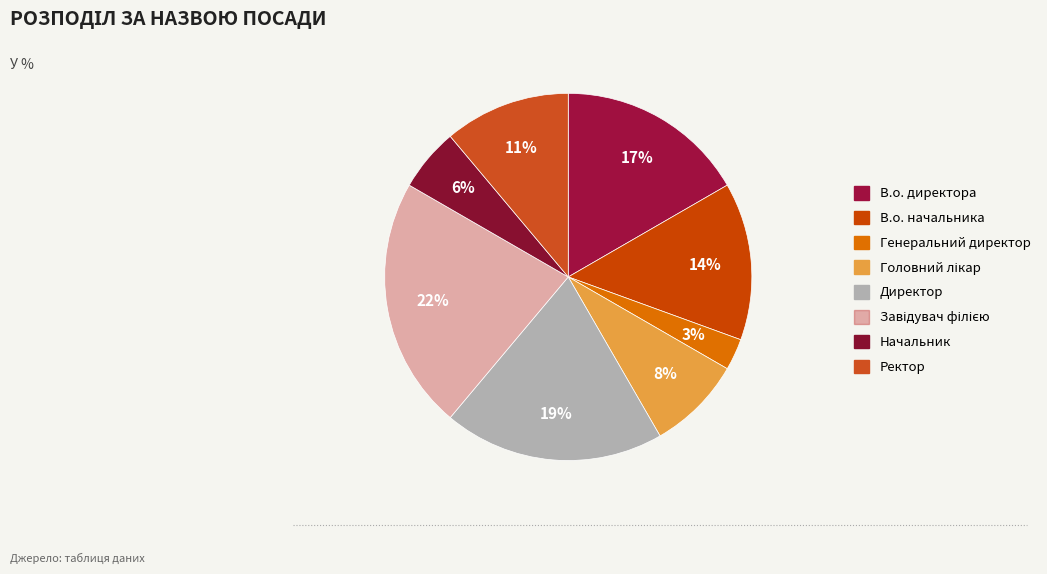

How many segments does this pie chart have?

8